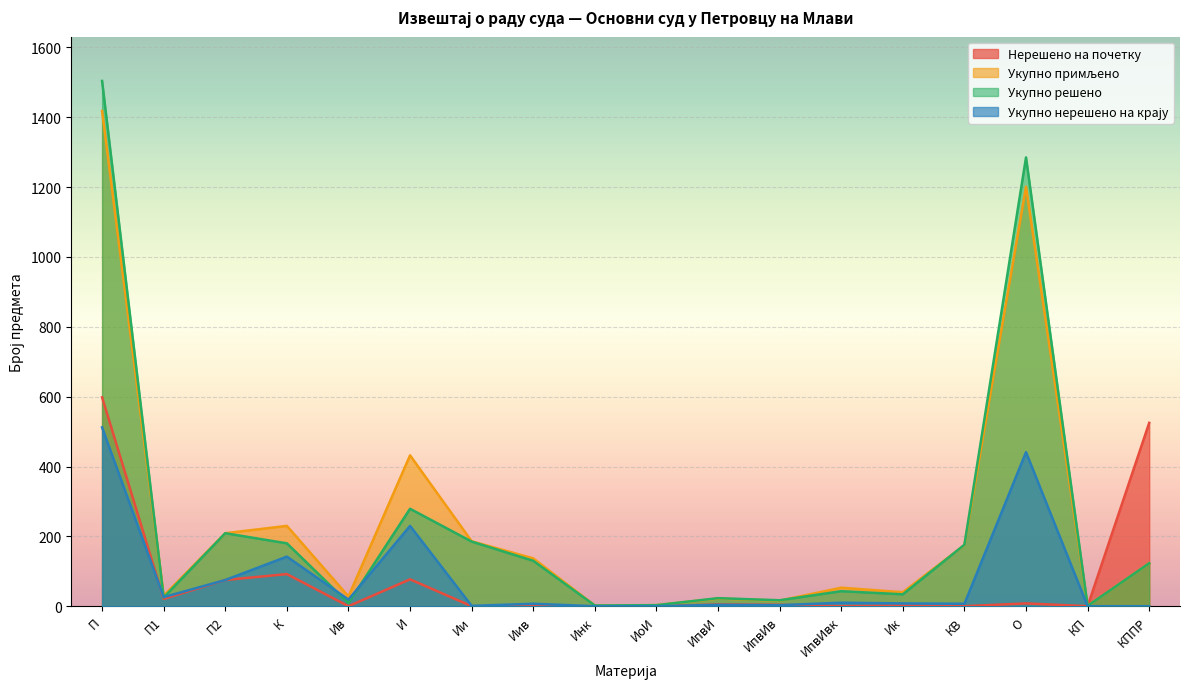

After their last crossing, which series has the higher values: Укупно решено or Укупно нерешено на крају?

Укупно решено